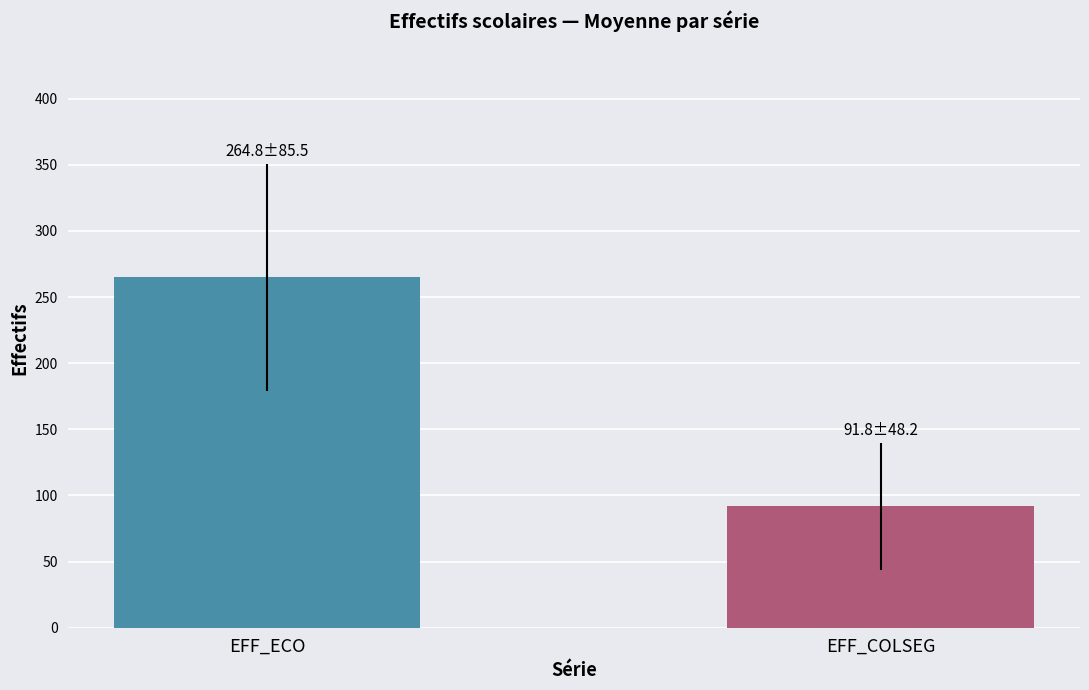

What is the minimum value shown in the chart?

91.8